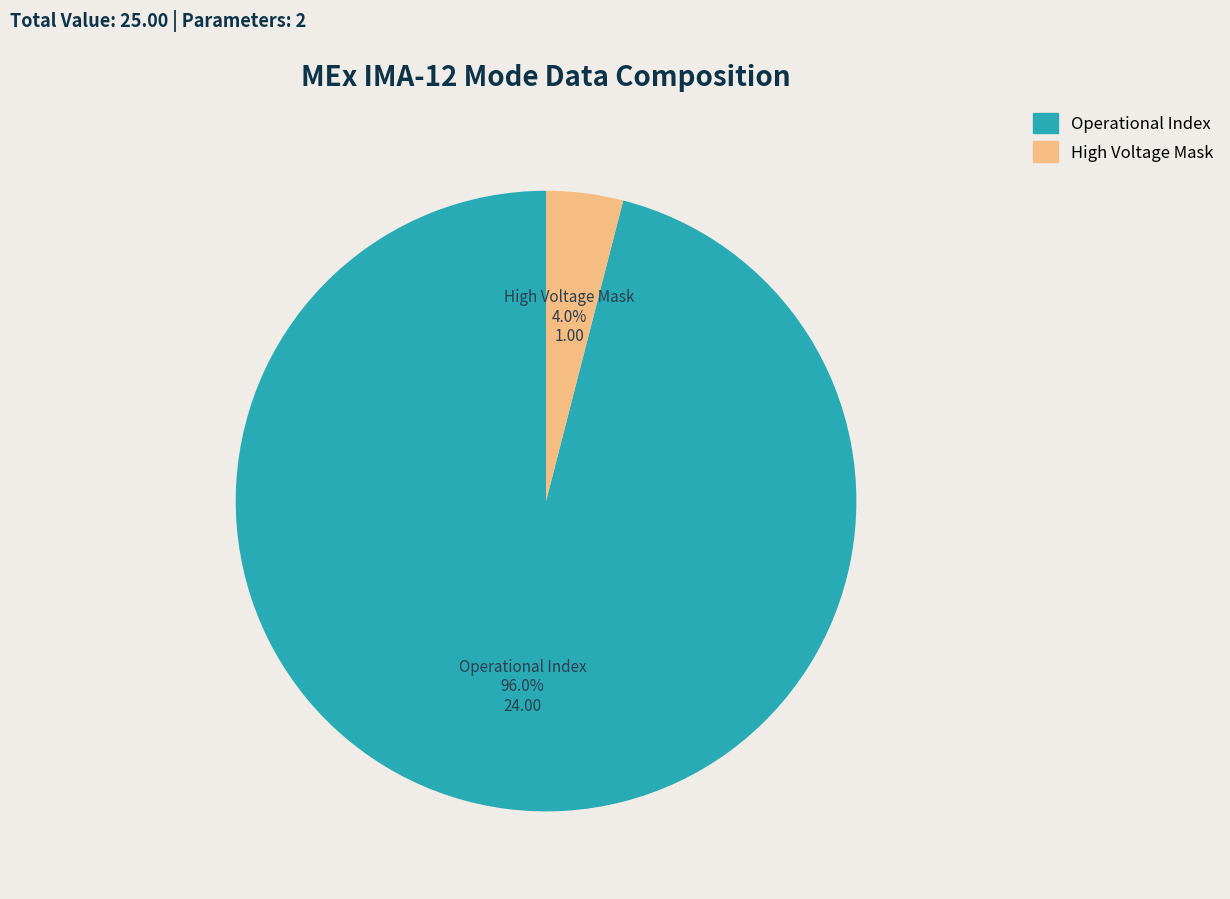

Do Operational Index and High Voltage Mask together represent more than half of the pie?

Yes